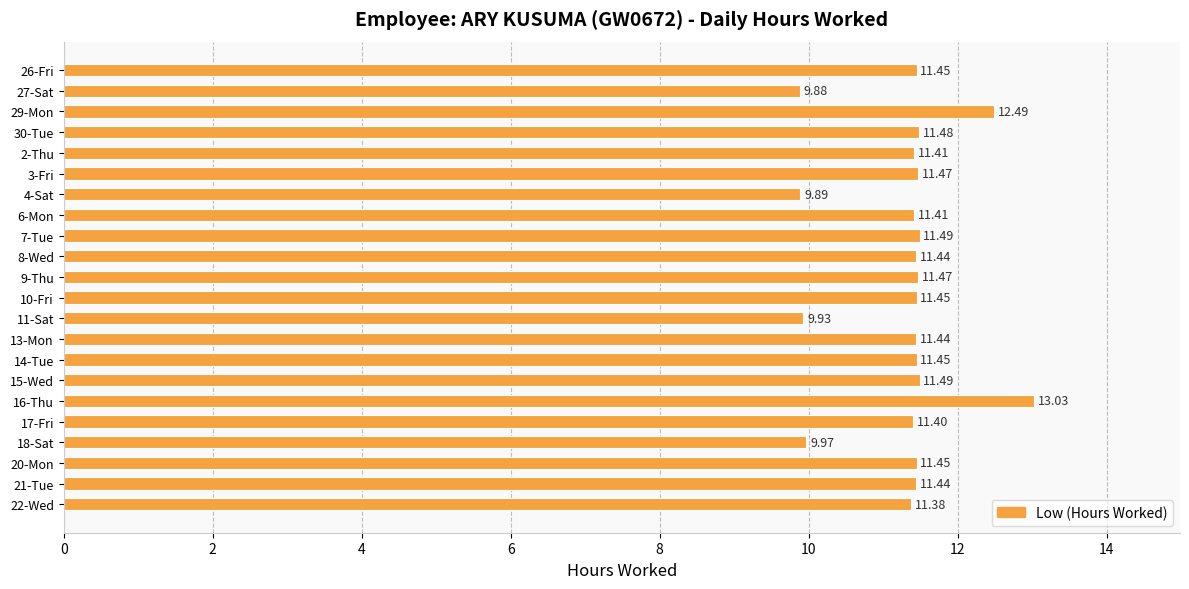

What is the average value?

11.3